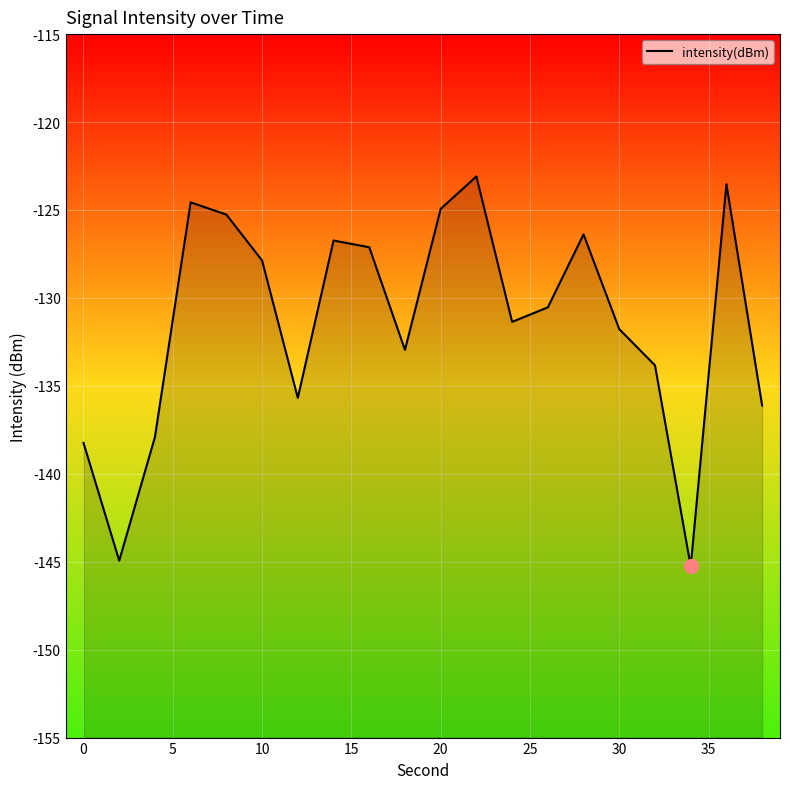

What is the difference between the maximum and minimum values?

22.2